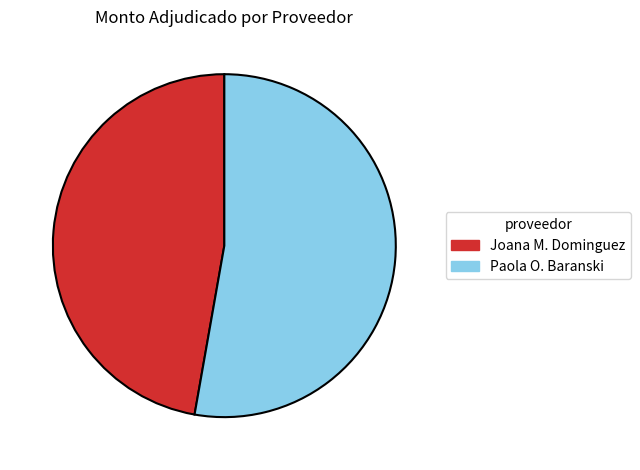

Is the sum of Joana M. Dominguez and Paola O. Baranski greater than half?

Yes